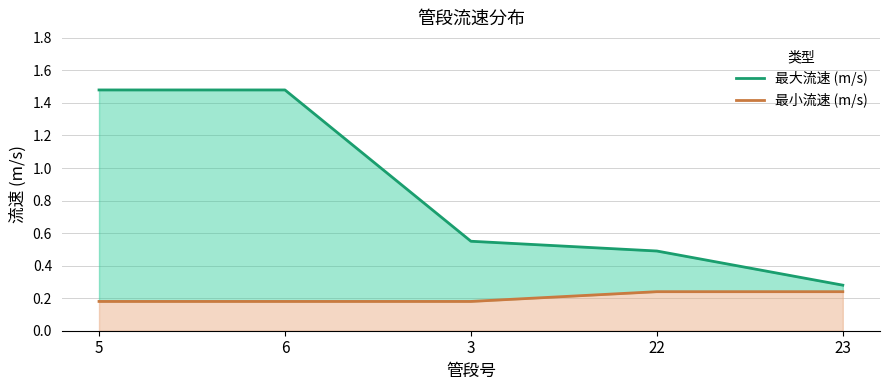

Is the value of 最大流速 (m/s) at 3 greater than the value of 最小流速 (m/s) at 22?

Yes